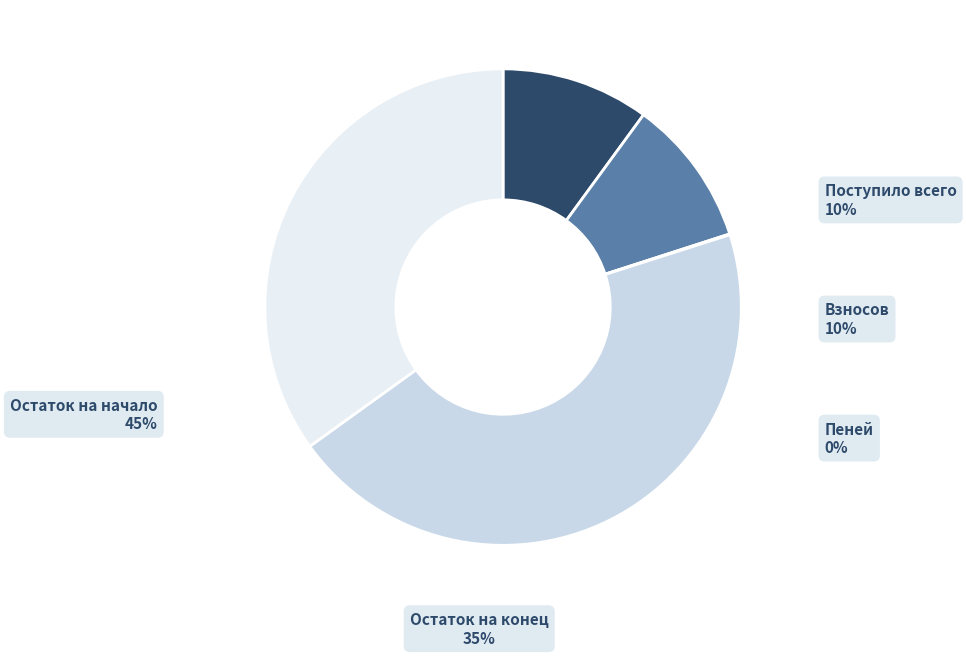

Does any single category account for the majority?

No